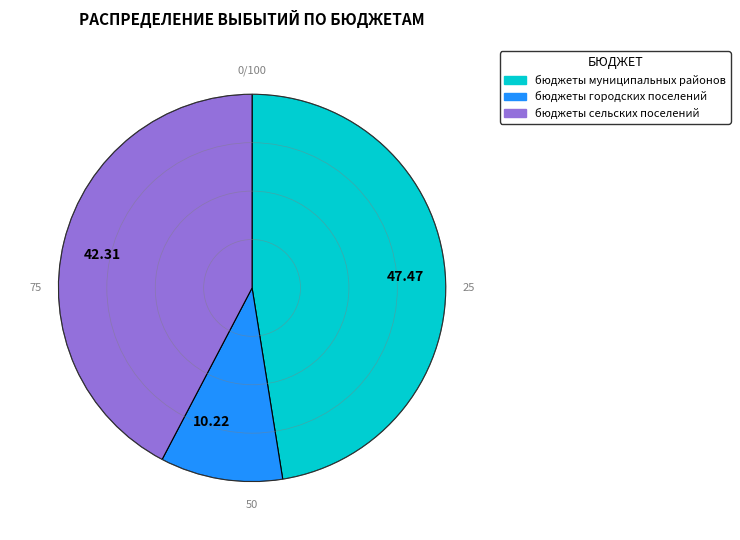

Which category has the biggest portion of the pie?

47.47